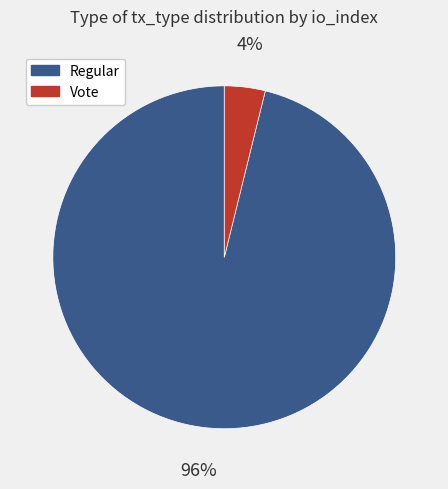

Combined, do Regular and Vote account for over 50%?

Yes